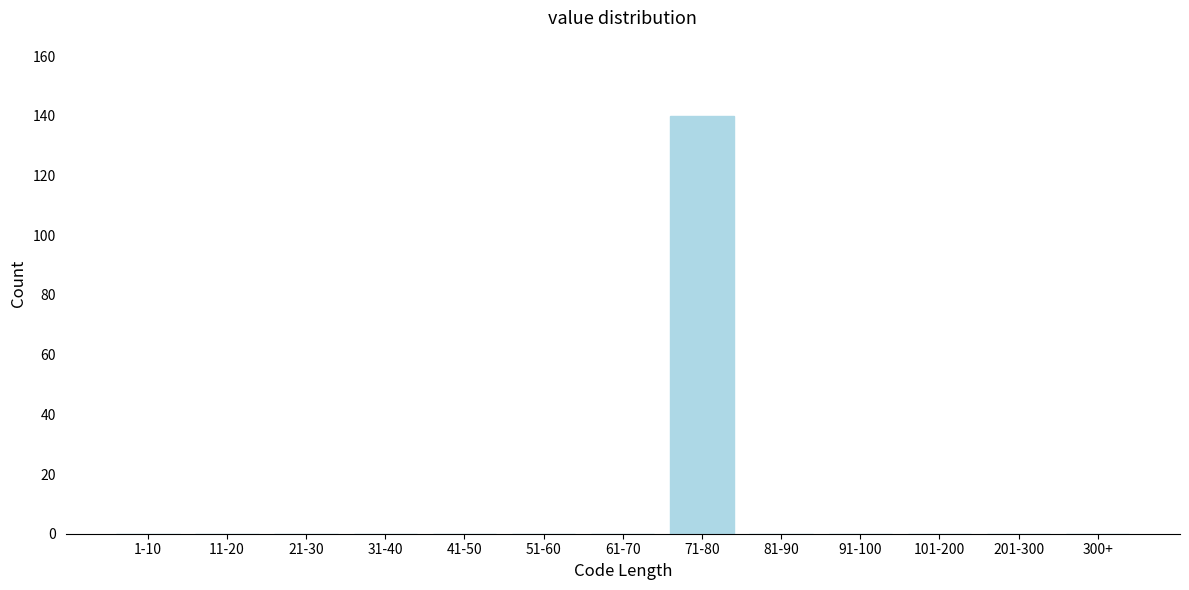

Reading left to right, extract all data points from this chart.

1-10=0	11-20=0	21-30=0	31-40=0	41-50=0	51-60=0	61-70=0	71-80=140	81-90=0	91-100=0	101-200=0	201-300=0	300+=0